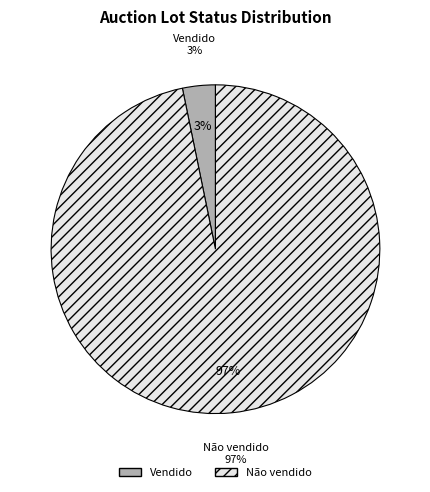

How many segments does this pie chart have?

2